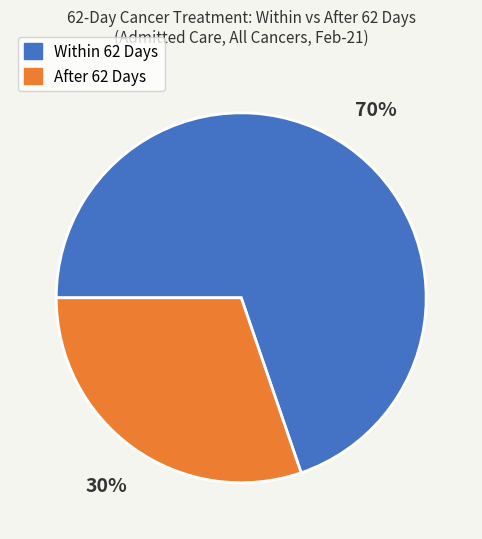

How many slices are in this pie chart?

2